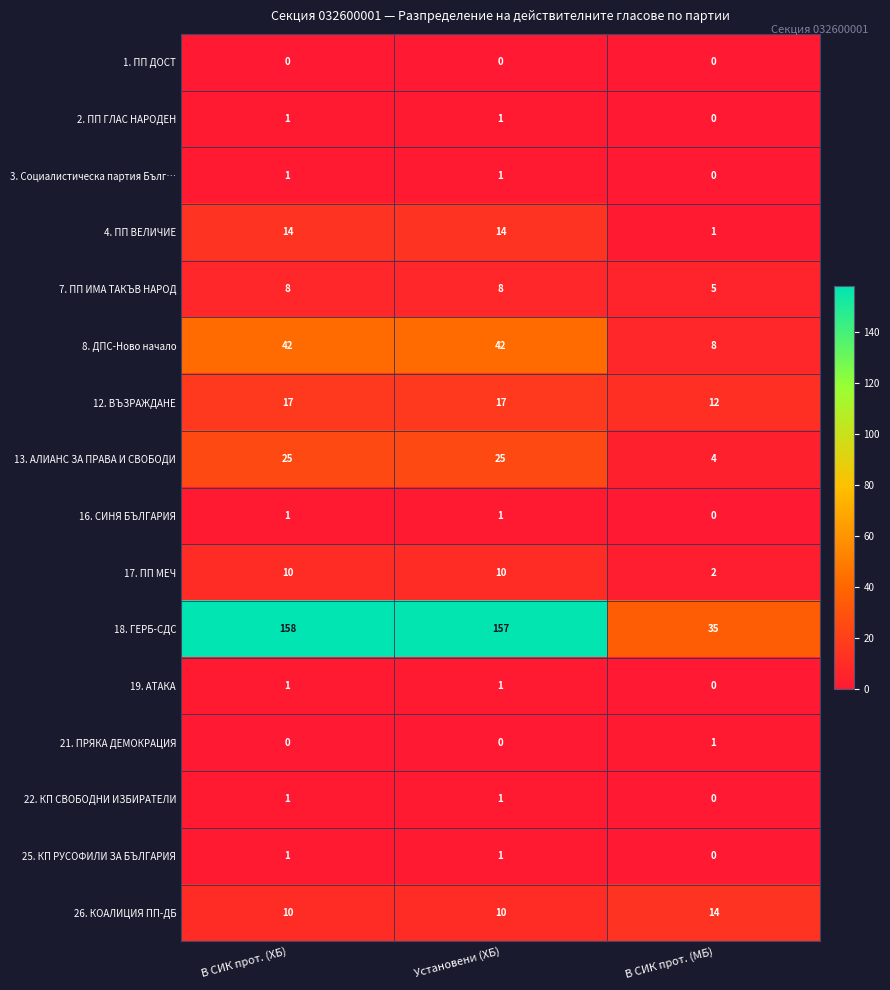

The value of 22. КП СВОБОДНИ ИЗБИРАТЕЛИ at Установени (ХБ) is 2. True or false?

False